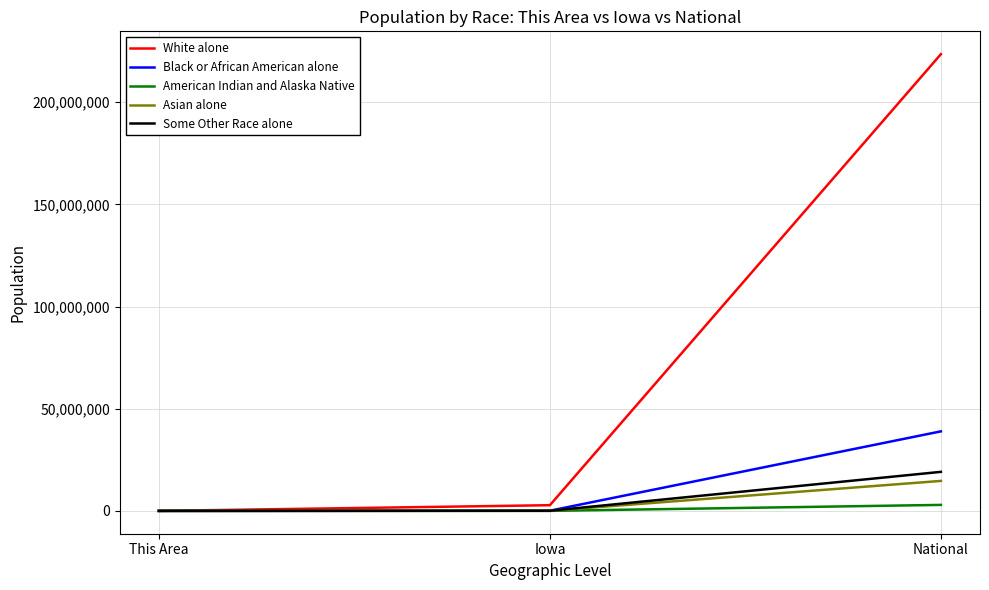

At which category is the sum across all series the highest?

National